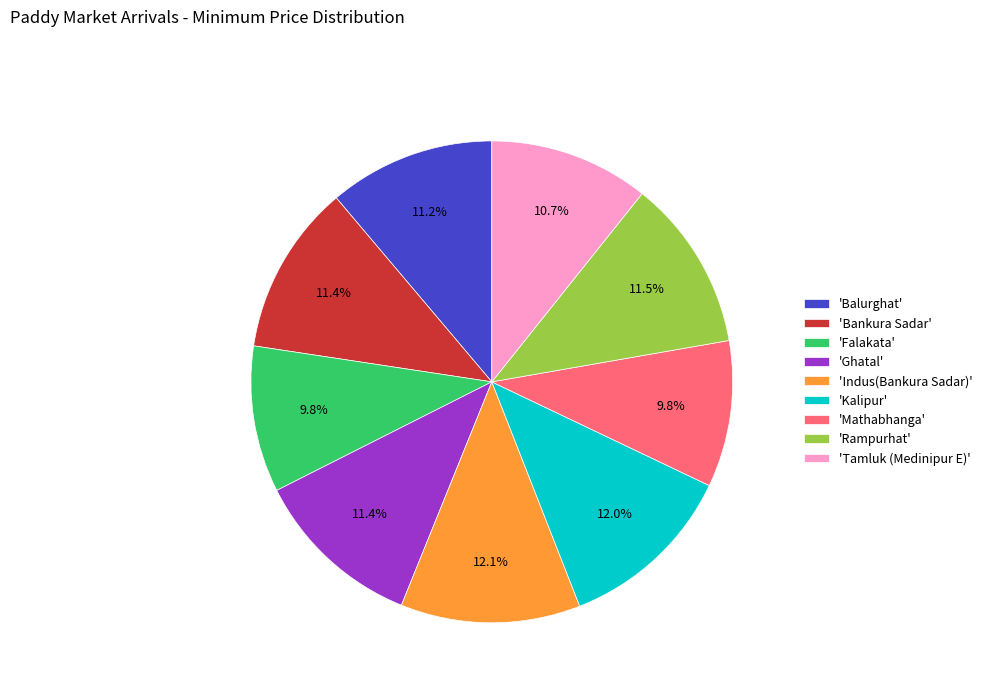

To the nearest percent, what is the difference between the largest and smallest slice percentages?

2%